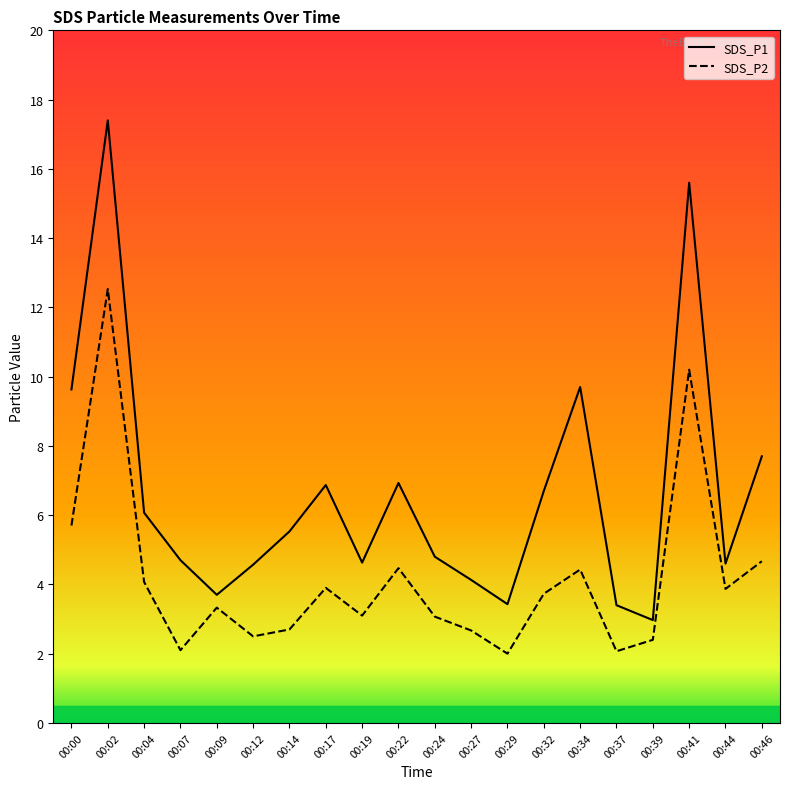

What is the highest value of the SDS_P1 series?

17.4